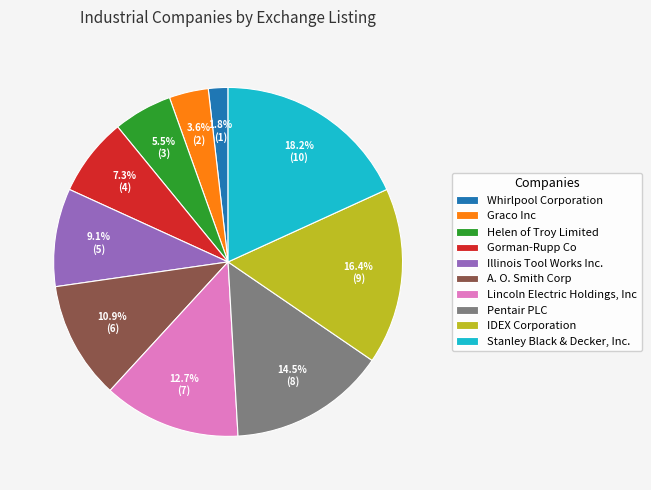

Is there a majority slice in this chart?

No